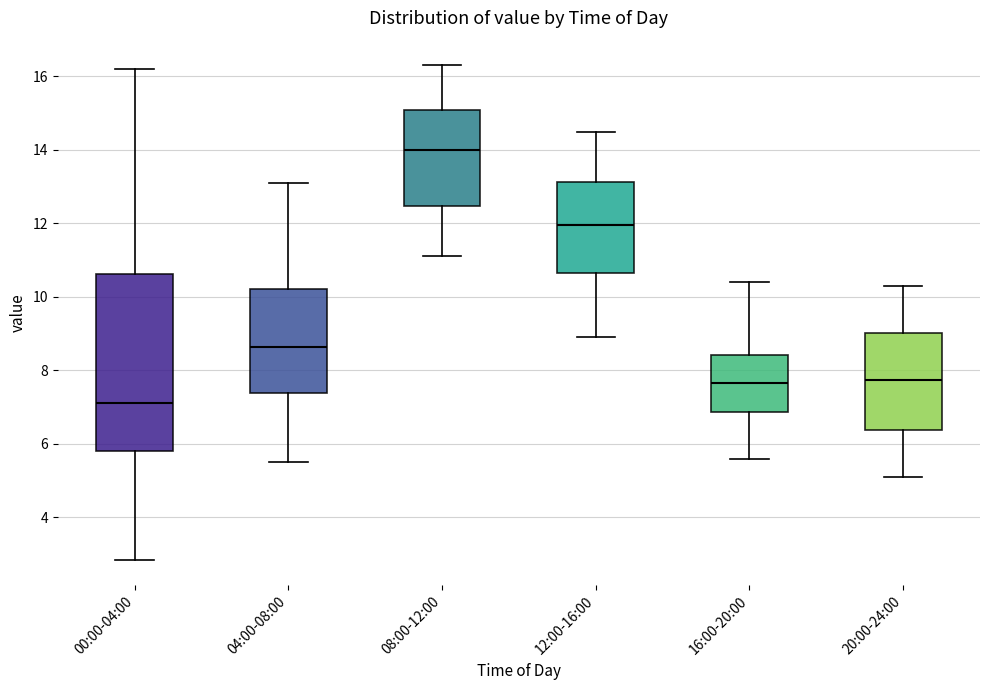

Reading left to right, read every box against the y-axis: the position of its median line, the range the box covers, and the ends of its whiskers. The values are not printed on the chart, so give them approximately, as read against the axis.

00:00-04:00: median 7.2, box 5.8 to 10.6, whiskers 2.8 to 16.2
04:00-08:00: median 8.6, box 7.4 to 10.2, whiskers 5.6 to 13.2
08:00-12:00: median 14.0, box 12.4 to 15.2, whiskers 11.2 to 16.4
12:00-16:00: median 12.0, box 10.6 to 13.2, whiskers 9.0 to 14.6
16:00-20:00: median 7.6, box 6.8 to 8.4, whiskers 5.6 to 10.4
20:00-24:00: median 7.8, box 6.4 to 9.0, whiskers 5.2 to 10.4